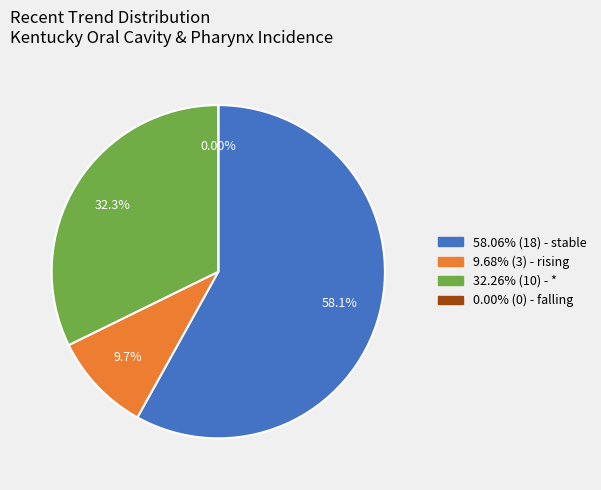

Is it true that * is 39% of the pie?

False